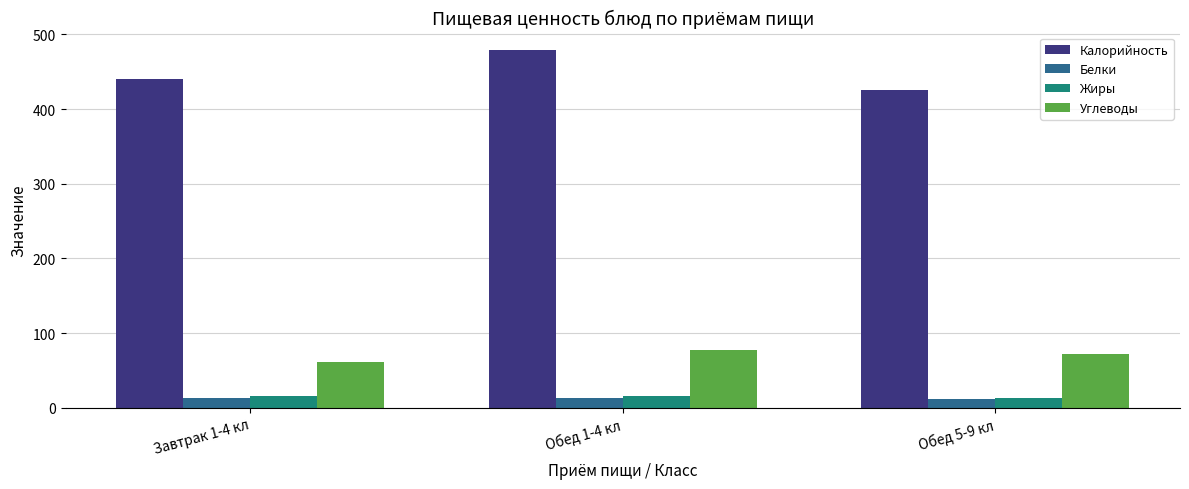

At which label does Жиры first exceed 15?

Завтрак 1-4 кл